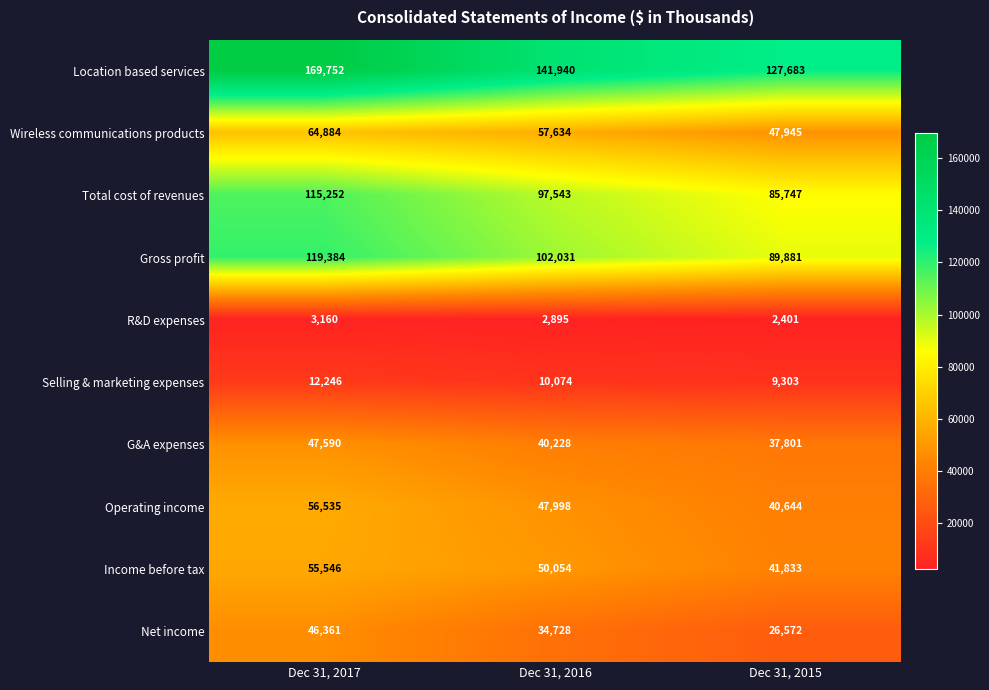

What is the minimum value for Wireless communications products?

47945